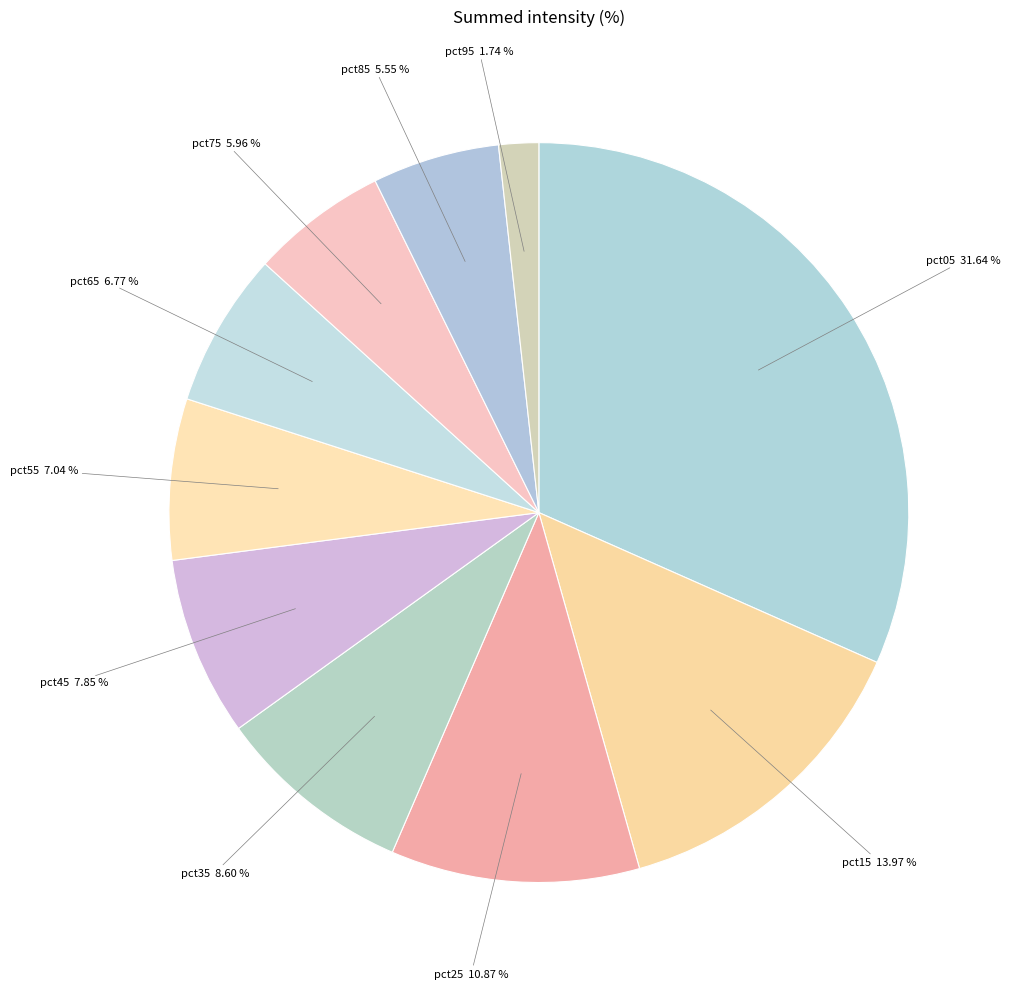

Count the number of slices in the pie.

10